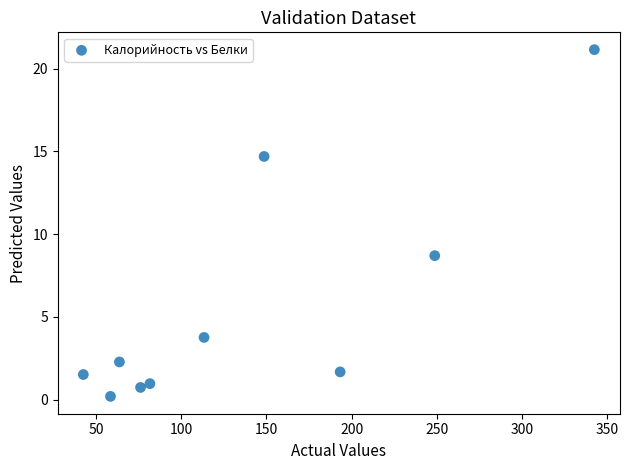

What Y value in the scatter plot is closest to 10?

8.7